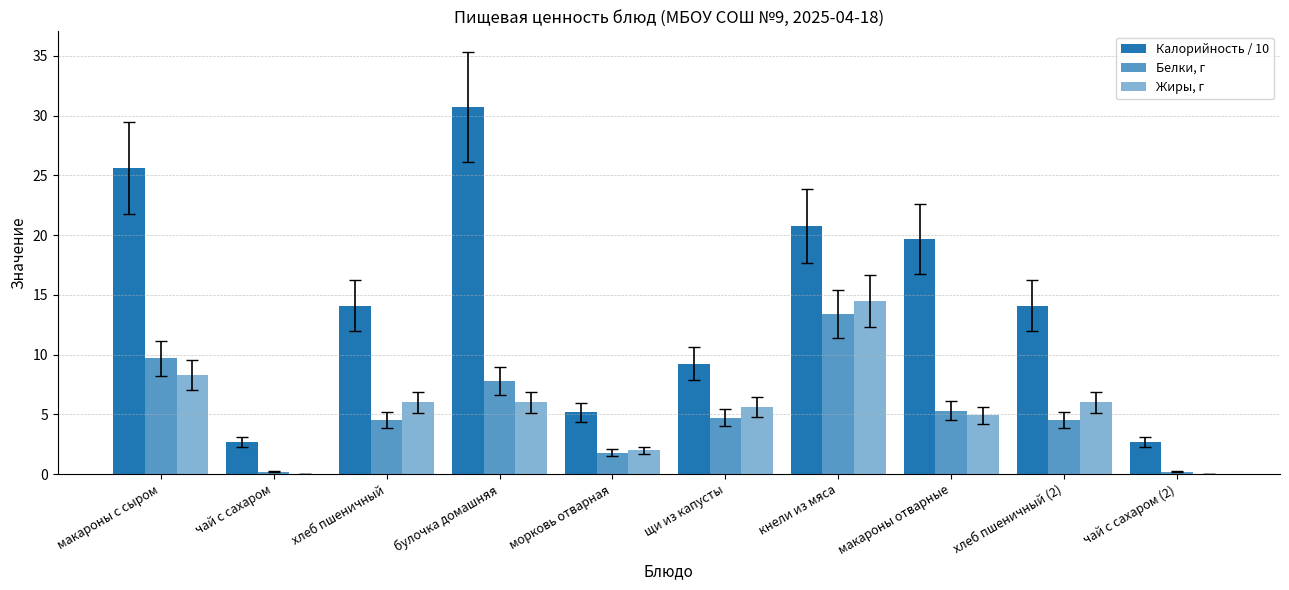

How many categories are shown in the chart?

10